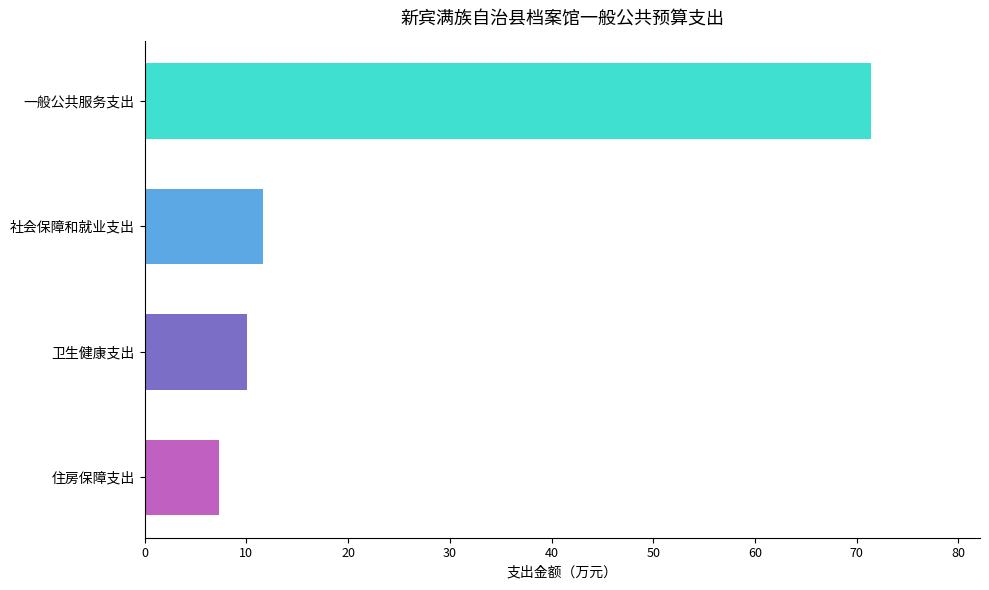

What is the approximate value at 社会保障和就业支出?

11.7